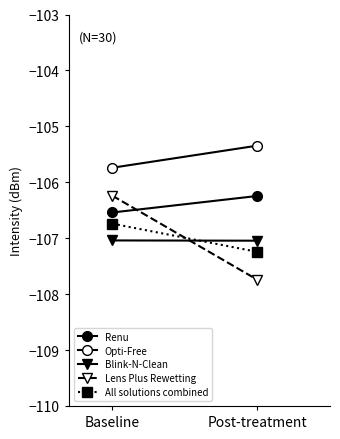

At how many categories does at least one series exceed -106?

2